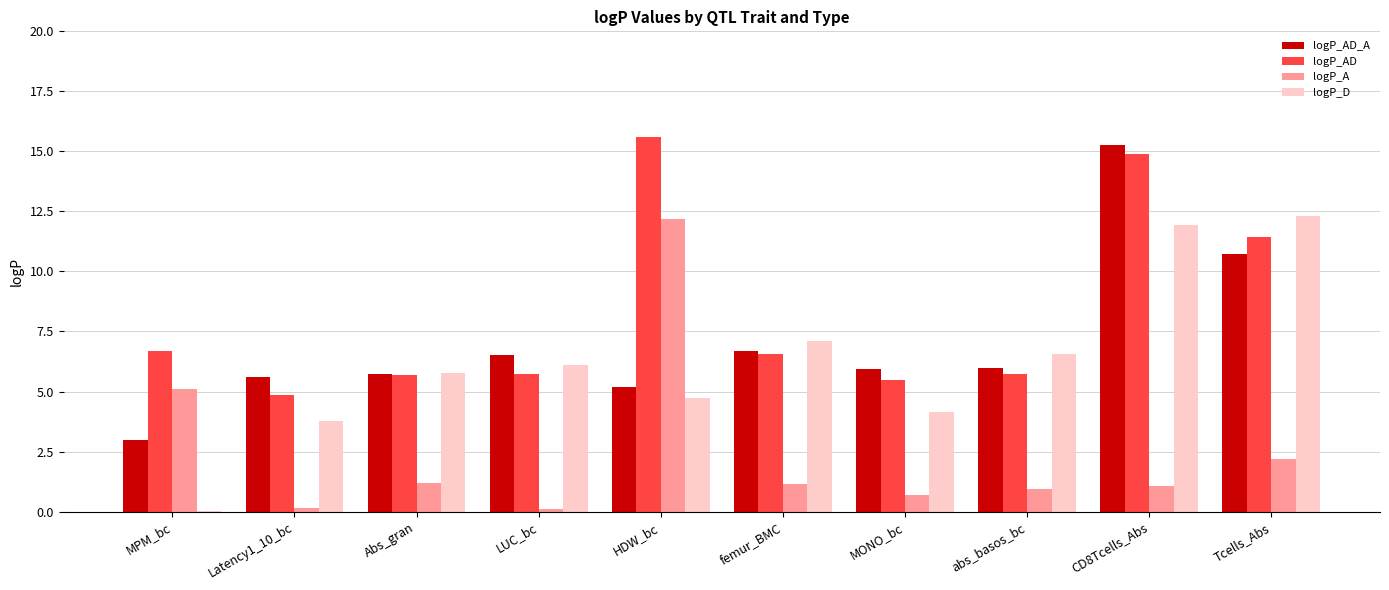

The logP_D series shows 5.8 at Abs_gran. True or false?

True